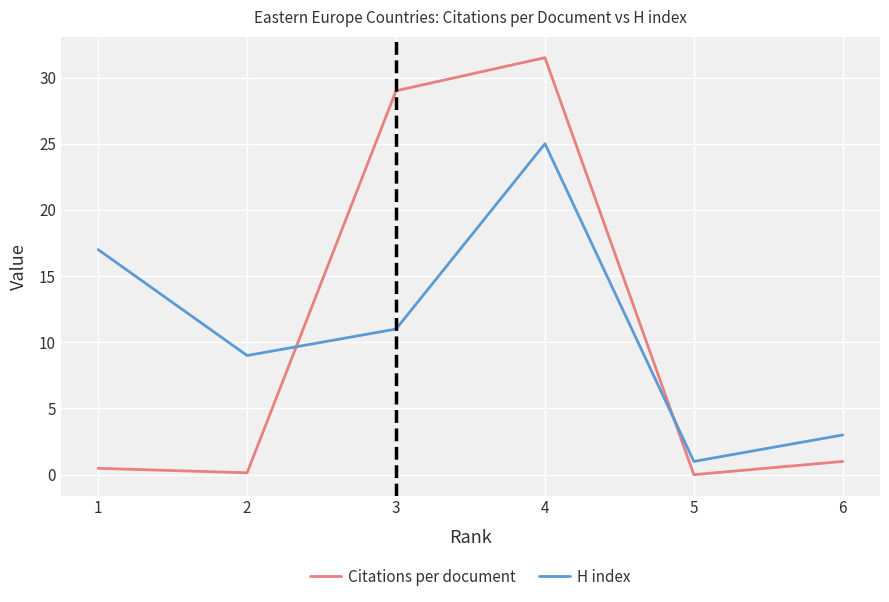

The Citations per document series shows 55.6 at 4. True or false?

False